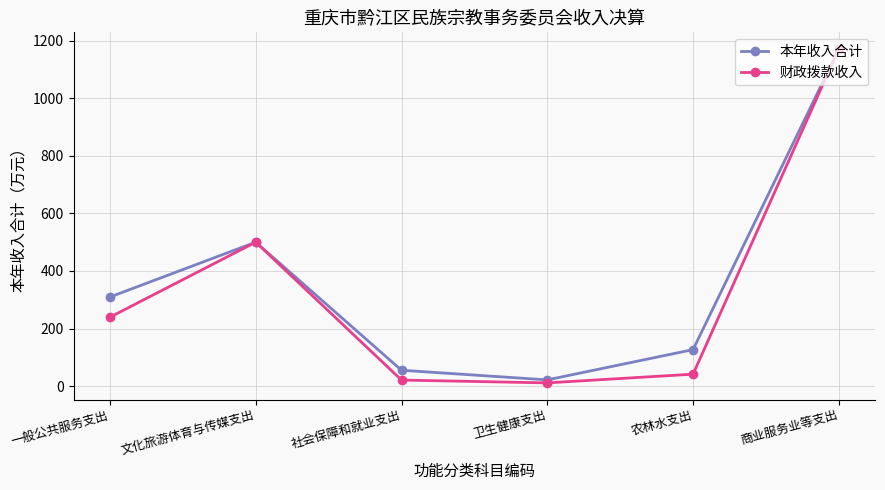

What is the total value across all series at 农林水支出?

168.0